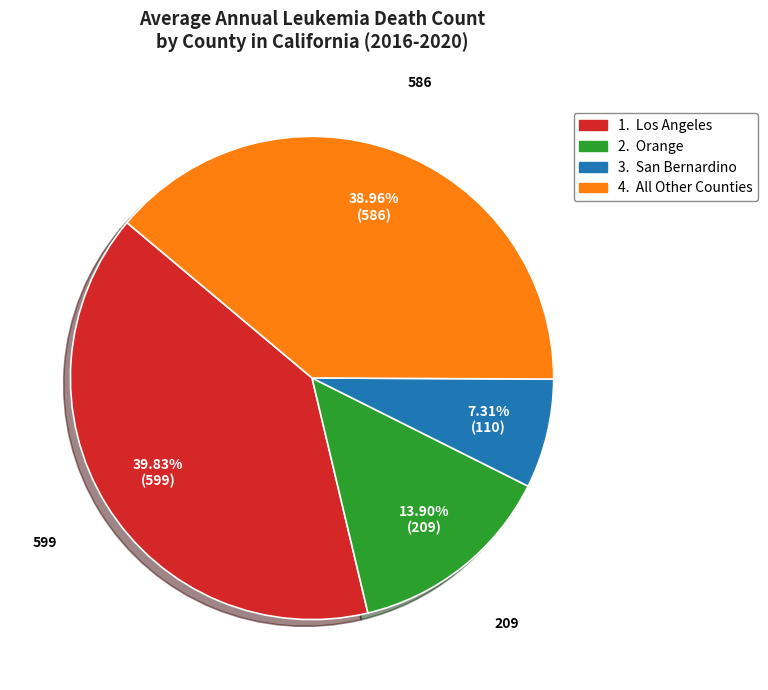

Does any single category account for the majority?

No